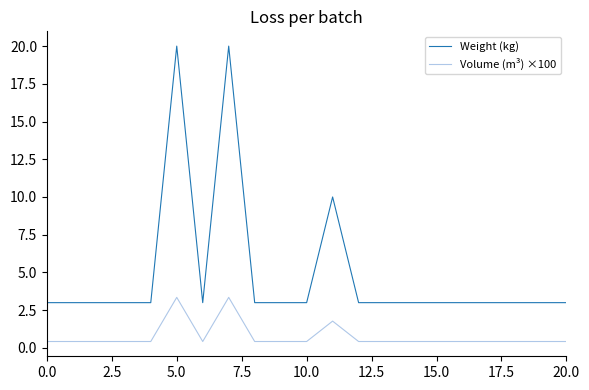

True or false: Weight (kg) and Volume (m³) ×100 cross at least once.

False